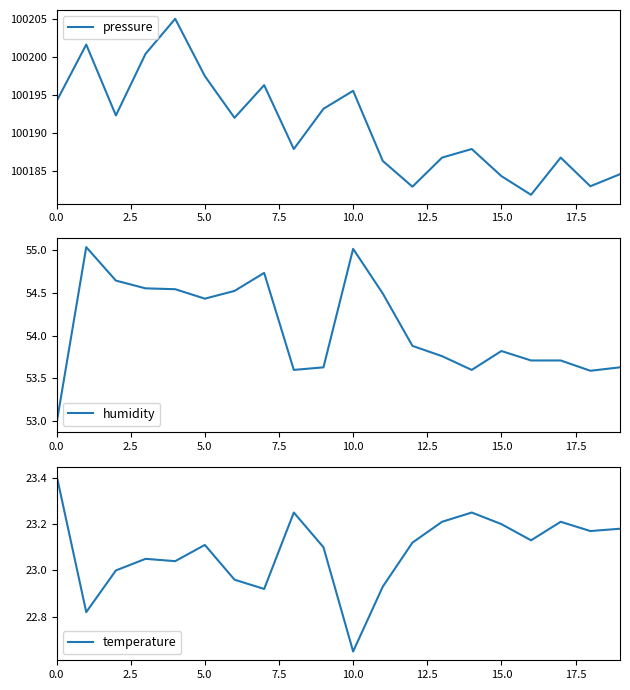

How many categories are shown in the chart?

20